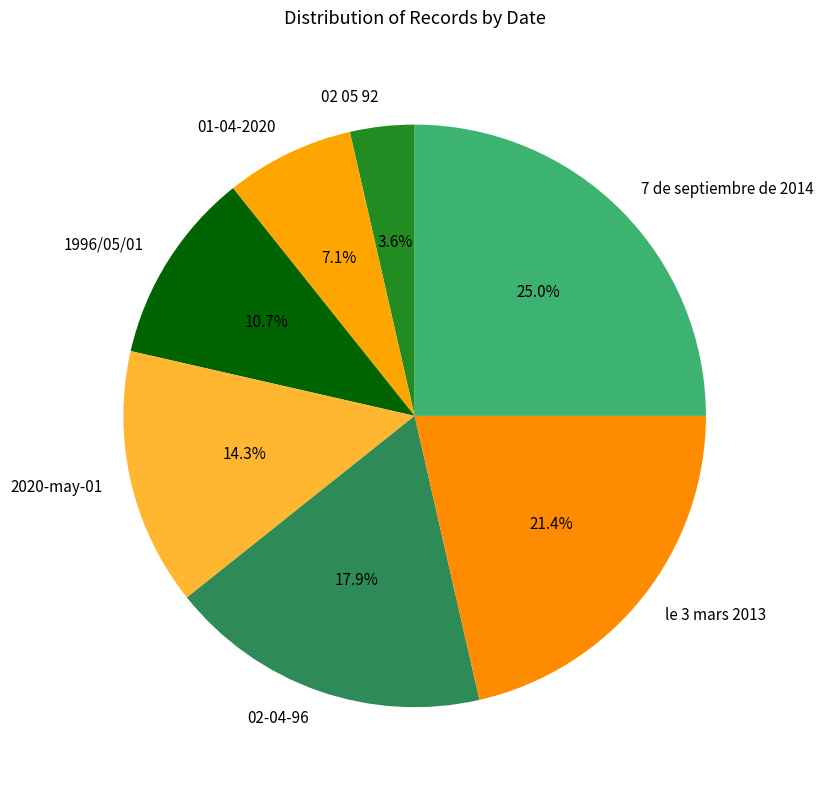

True or false: 2020-may-01 accounts for 14% of the total.

True